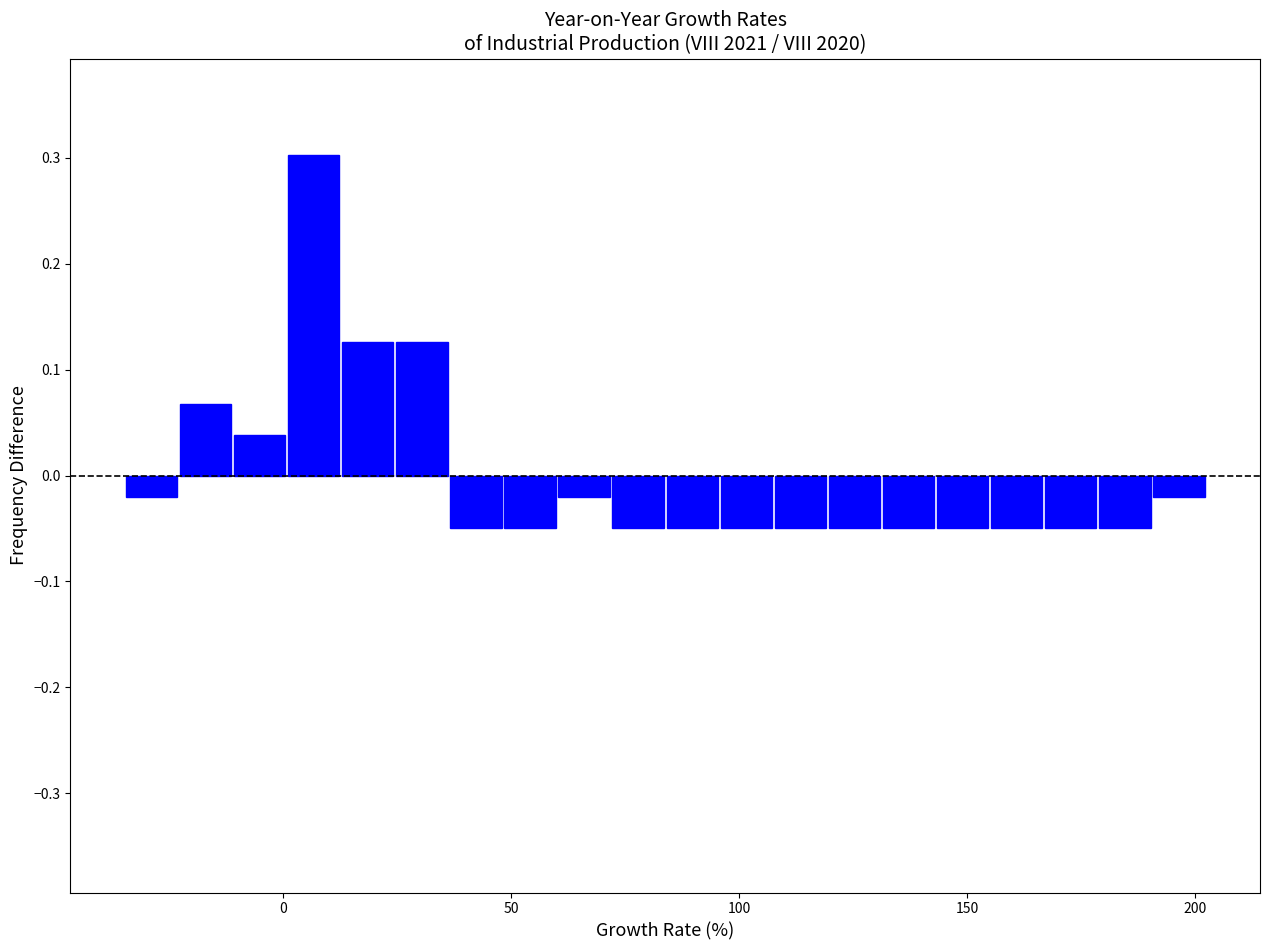

Around what value on the x-axis is the tallest bar? Give the approximate position of its centre, as read against the axis.

5